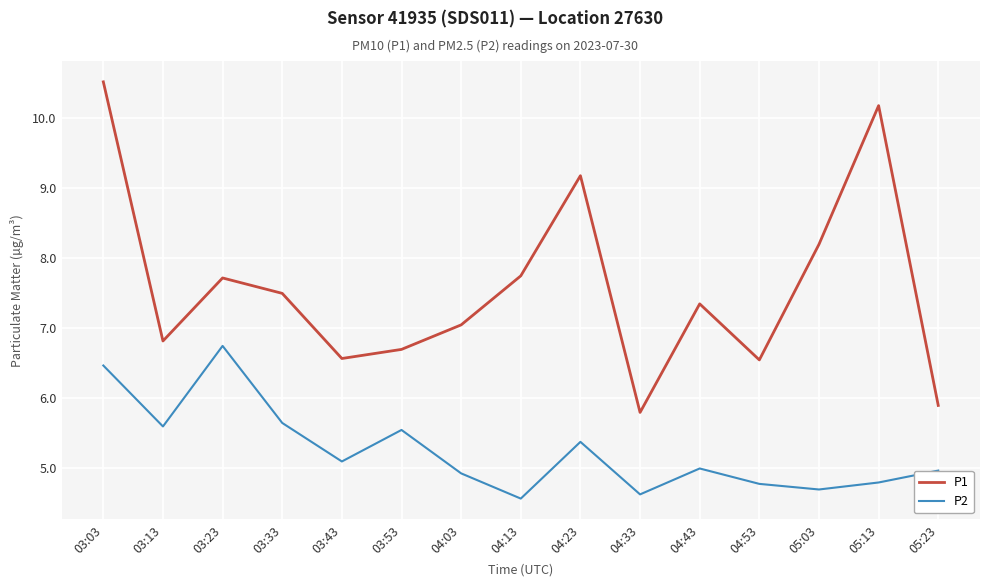

At which category is the sum across all series the highest?

03:03